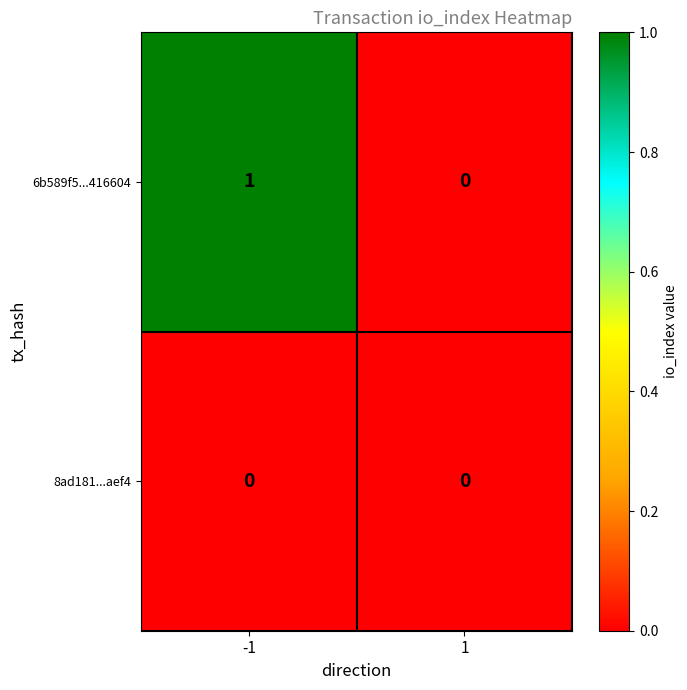

True or false: 6b589f5...416604 has a value of 0 at 1.

True